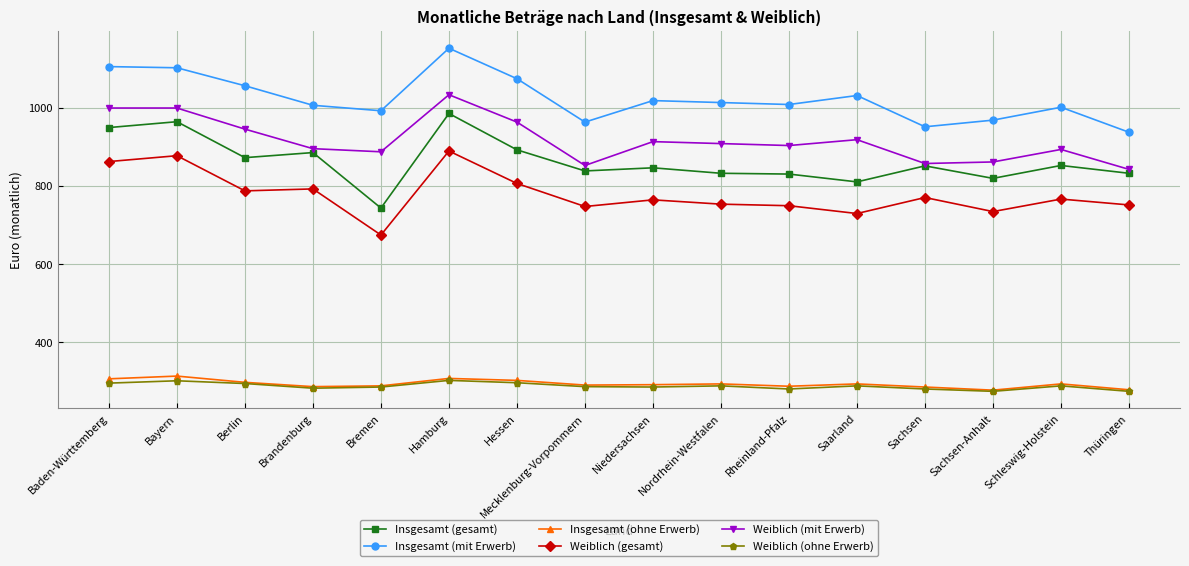

The Weiblich (gesamt) series shows 426 at Sachsen-Anhalt. True or false?

False